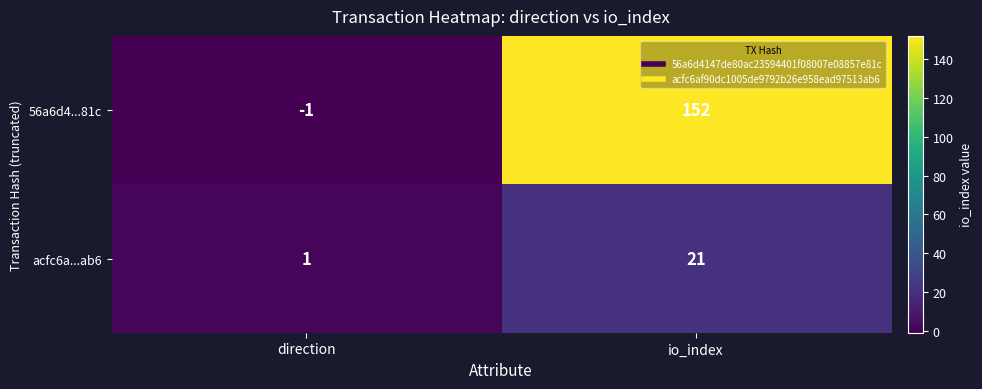

What is the greatest value displayed?

152